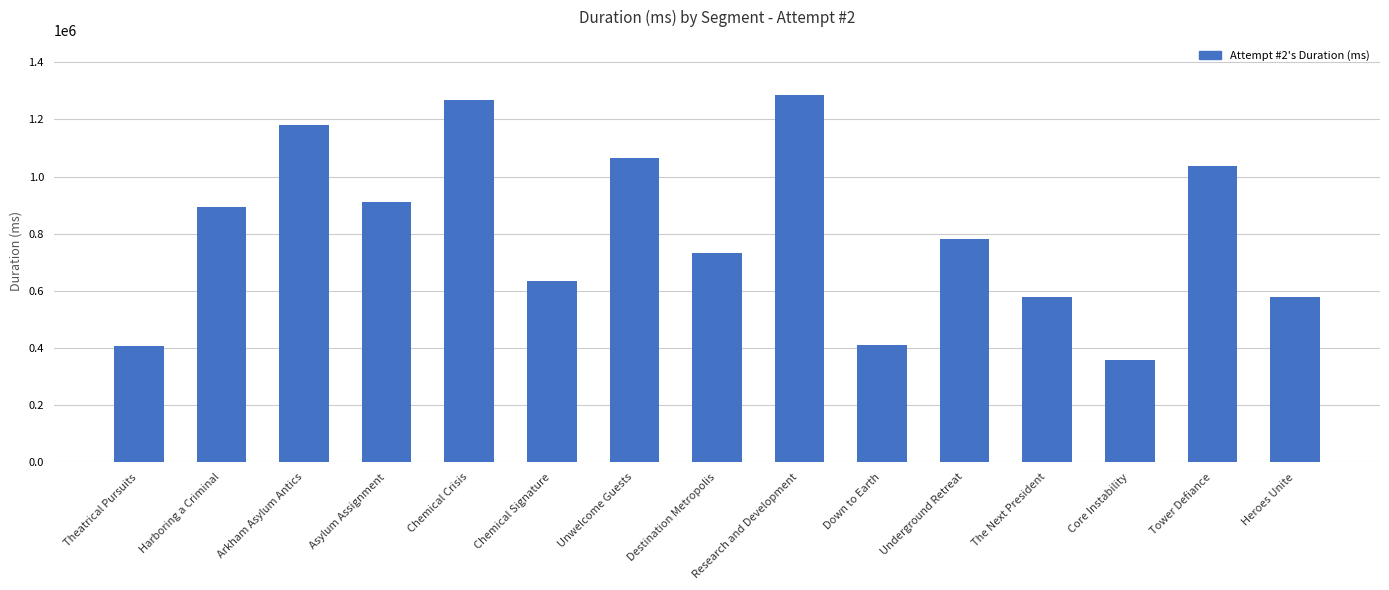

What value does the data have at Asylum Assignment, to the nearest 10?

912340